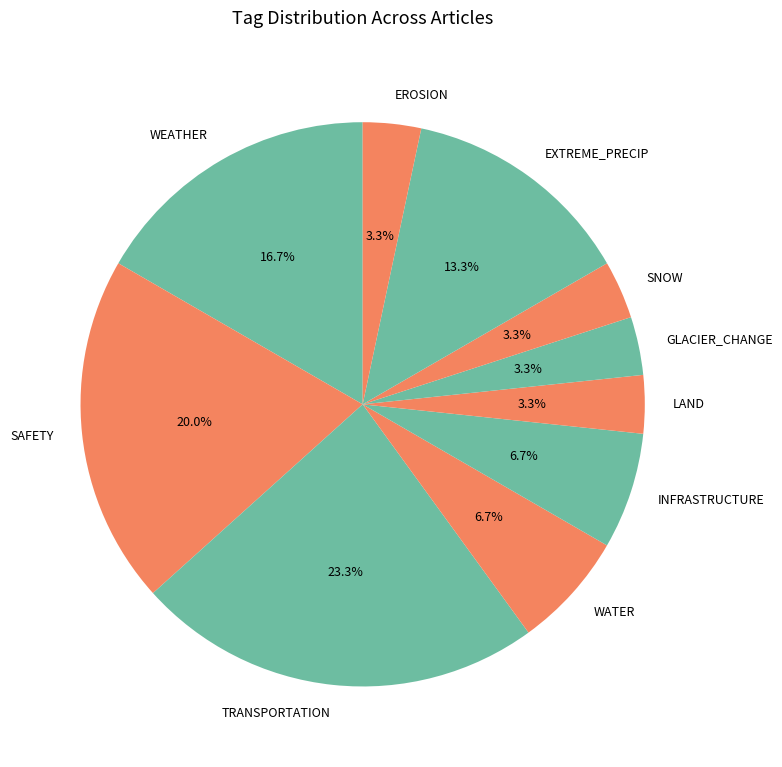

Does GLACIER_CHANGE represent more than half of the total?

No